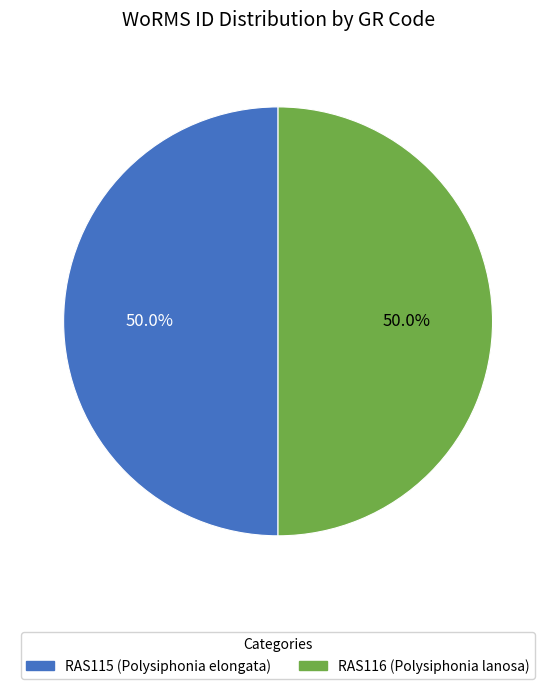

What is the ratio of the value at RAS116 (Polysiphonia lanosa) to the value at RAS115 (Polysiphonia elongata)?

1.0